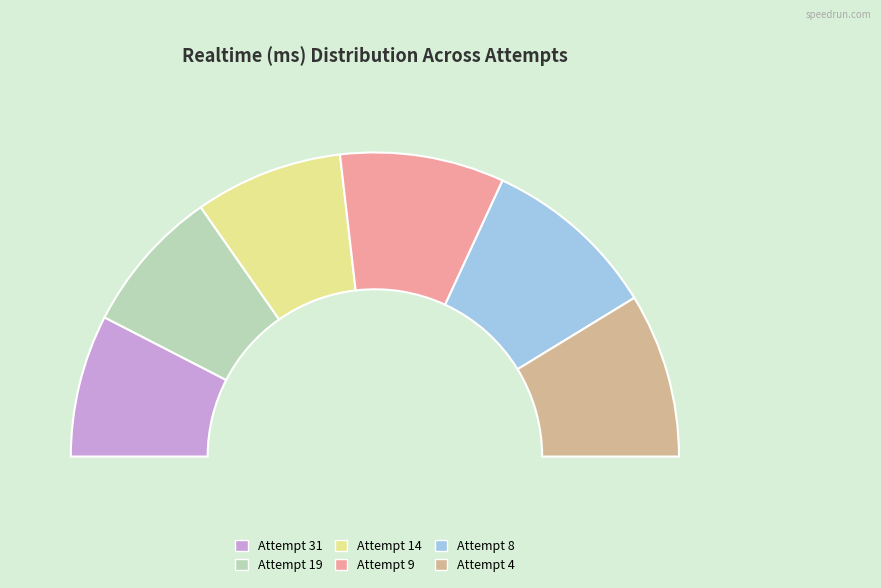

Which slice is the smallest?

Attempt 31